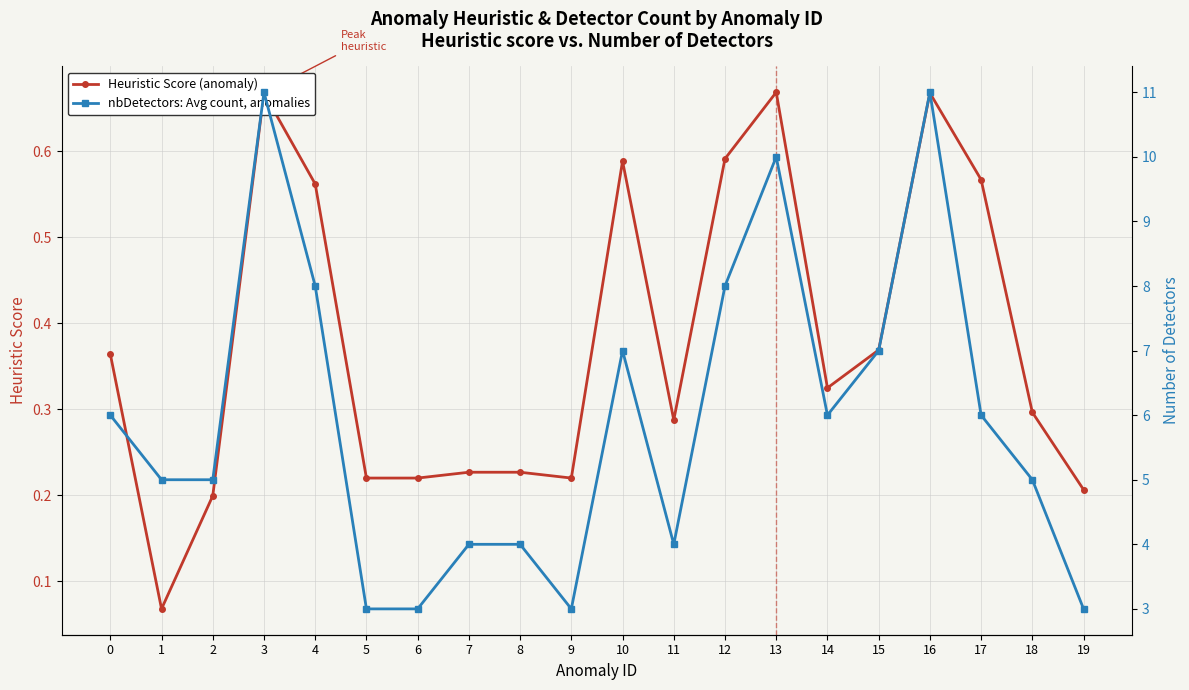

Which series has the widest spread of values?

nbDetectors: Avg count, anomalies